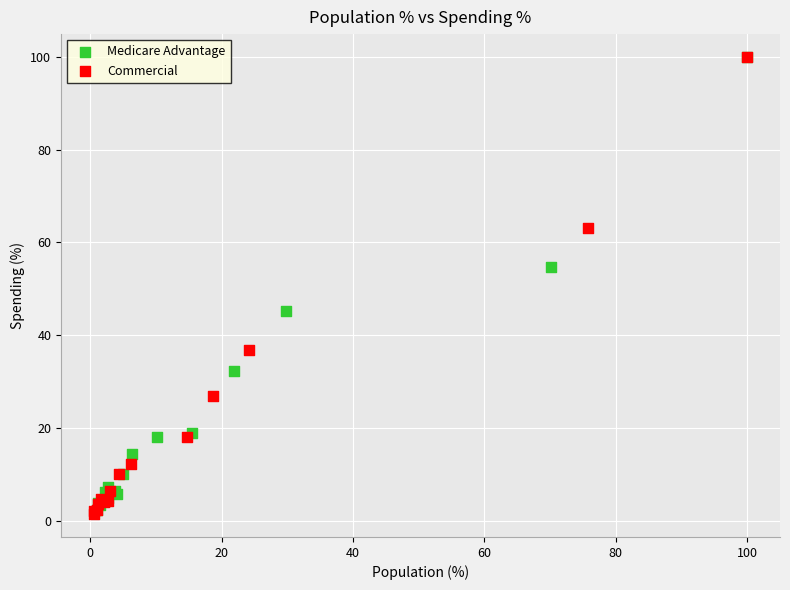

Which series has the largest Y range (max minus min)?

Commercial